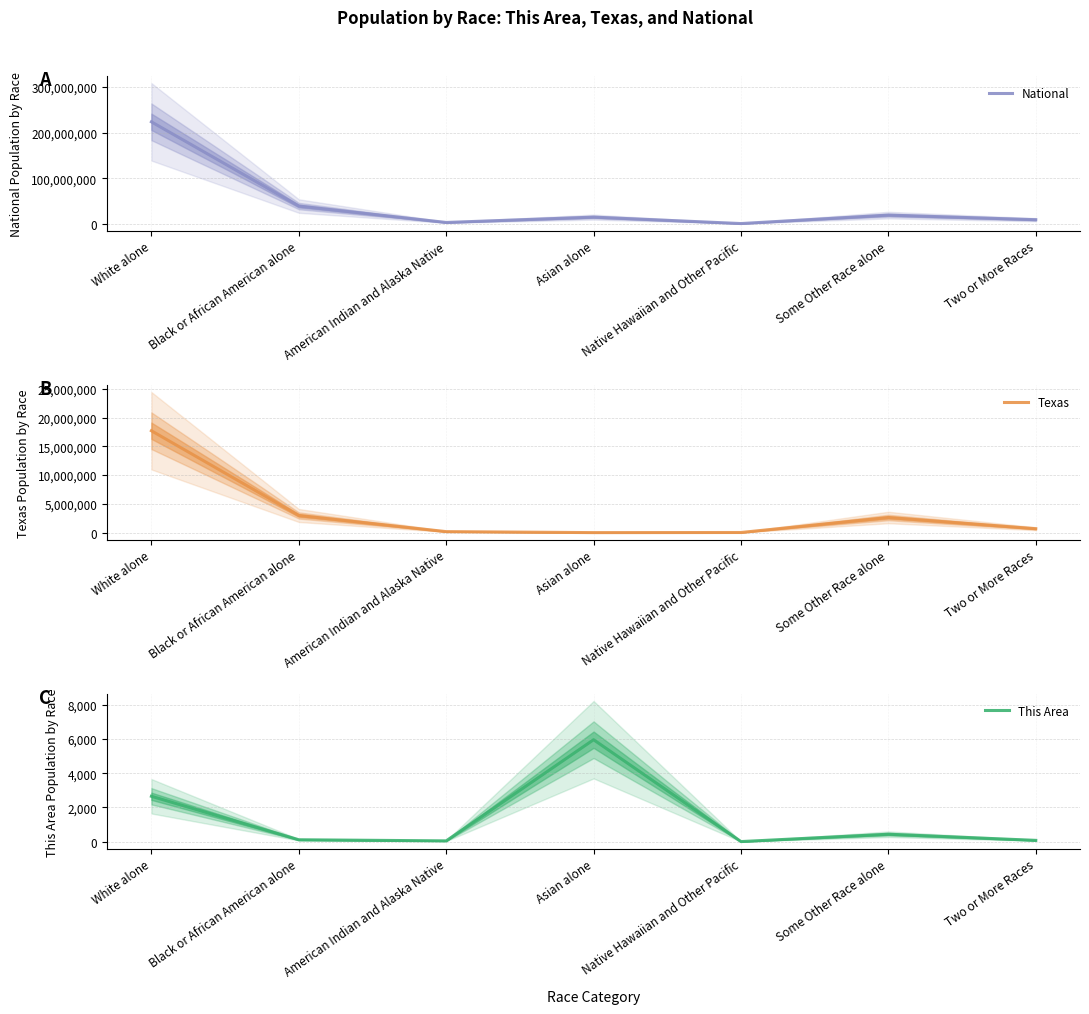

What is the maximum value for National?

223553265